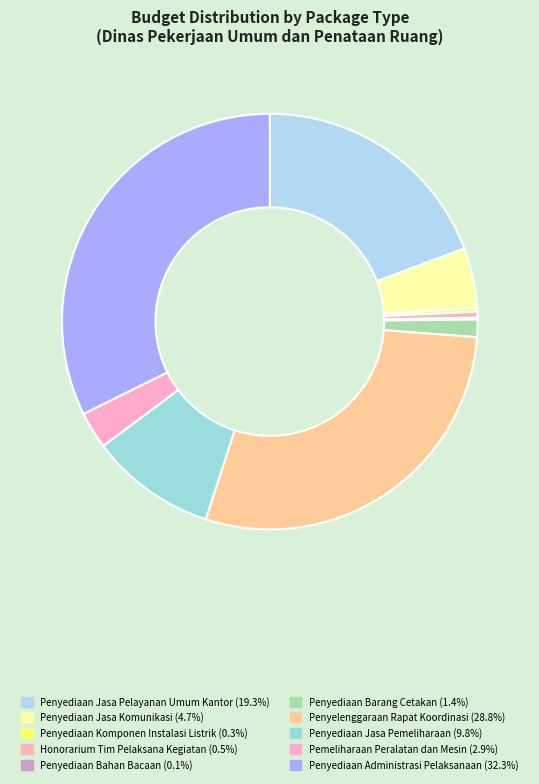

Which category has the smallest portion of the pie?

Penyediaan Bahan Bacaan